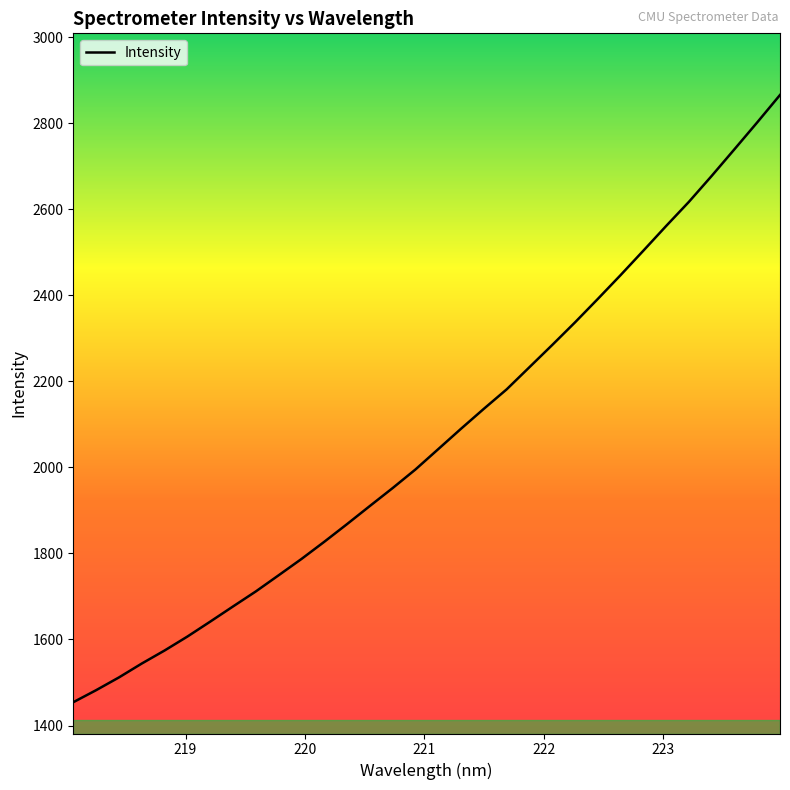

What is the minimum value shown in the chart?

1454.1